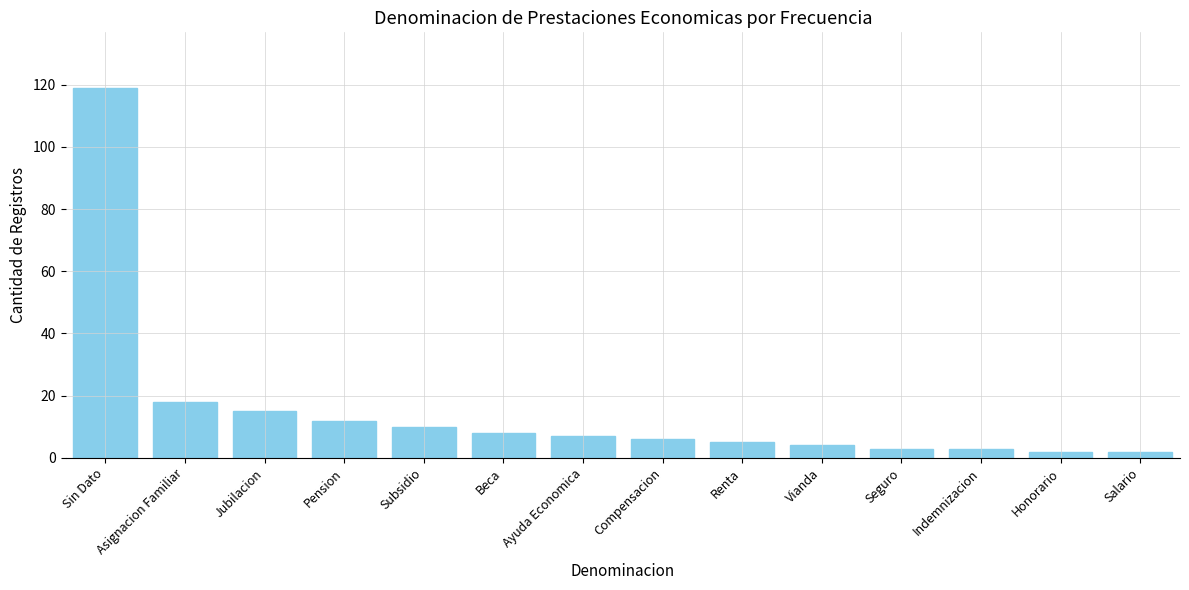

What is the change in value from Asignacion Familiar to Vianda?

-14